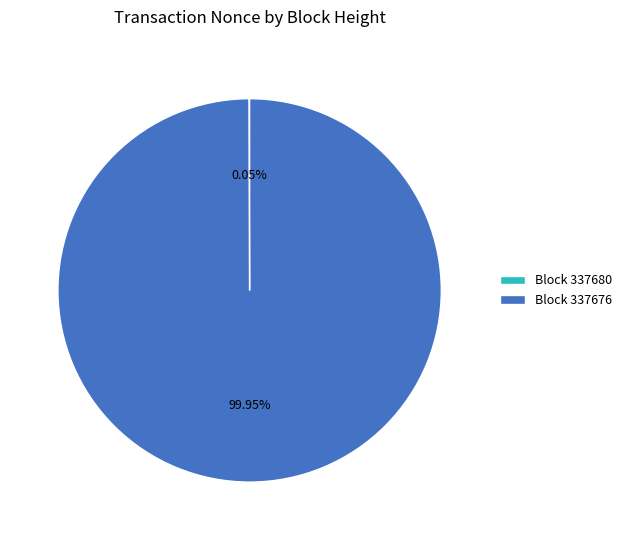

Does any single category account for the majority?

Yes